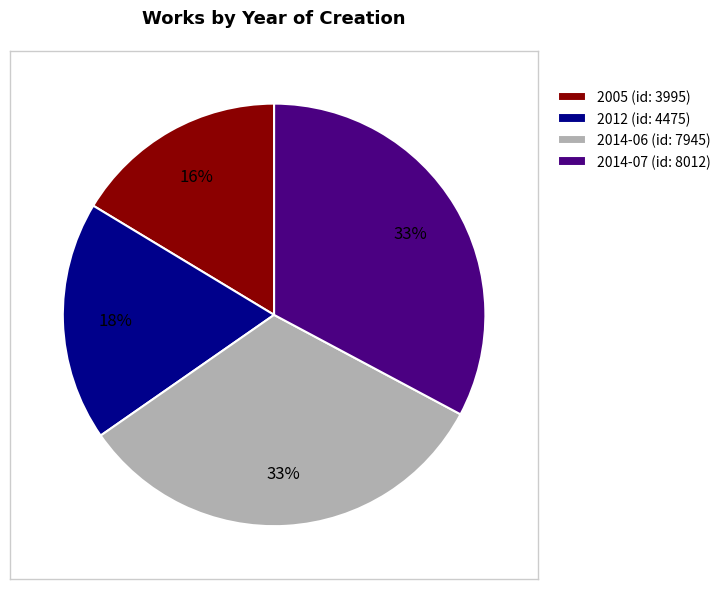

Count the number of slices in the pie.

4